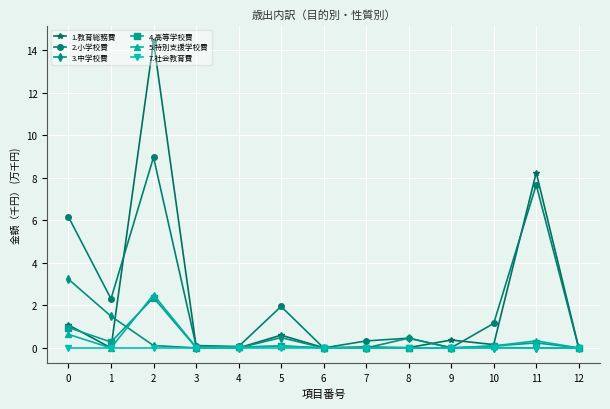

Is it true that 2.小学校費 equals 5.2 at 12?

False